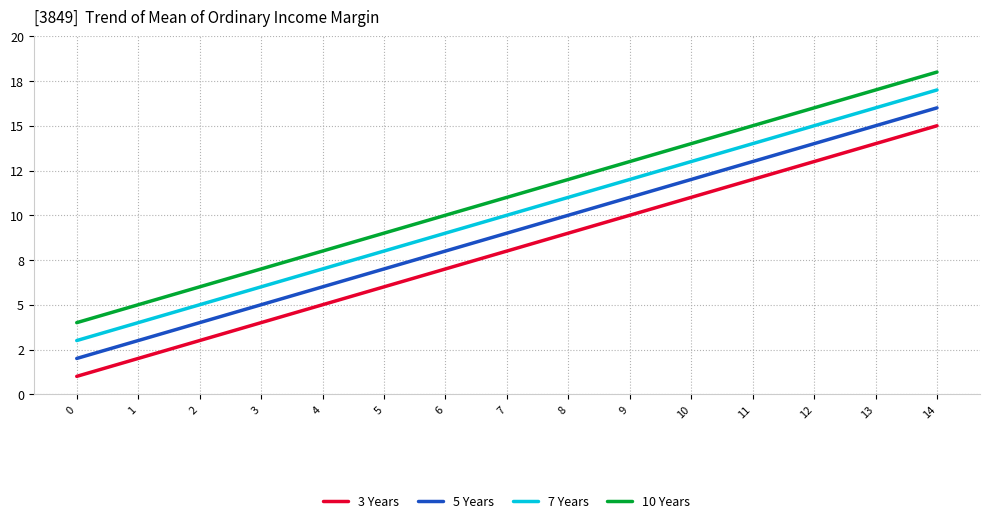

True or false: 5 Years and 10 Years cross at least once.

False